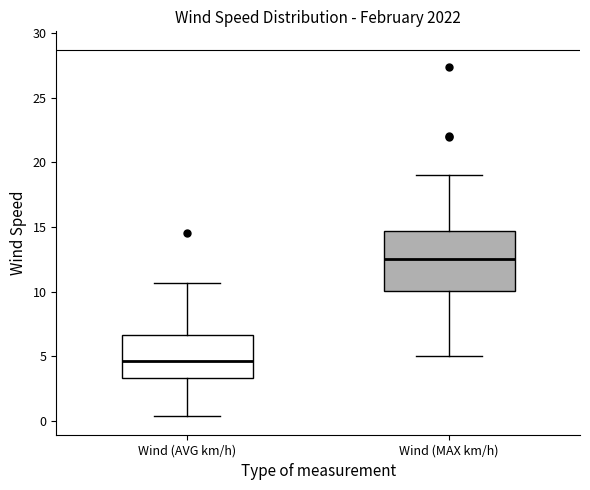

Reading left to right, transcribe this box plot: for each box, give where its median line is, the range the box spans, and where its two whiskers end, as read against the y-axis. The values are not printed on the chart, so give them approximately, as read against the axis.

Wind (AVG km/h): median 4.5, box 3.5 to 6.5, whiskers 0.5 to 10.5
Wind (MAX km/h): median 12.5, box 10.0 to 14.5, whiskers 5.0 to 19.0